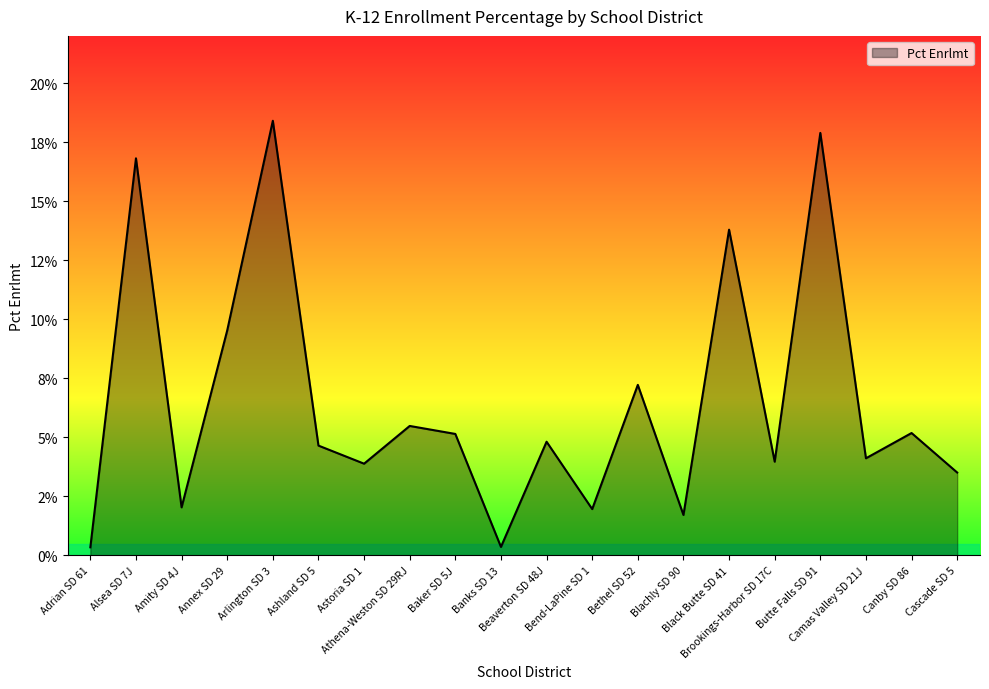

True or false: the data has more than 1 interior local peaks.

True